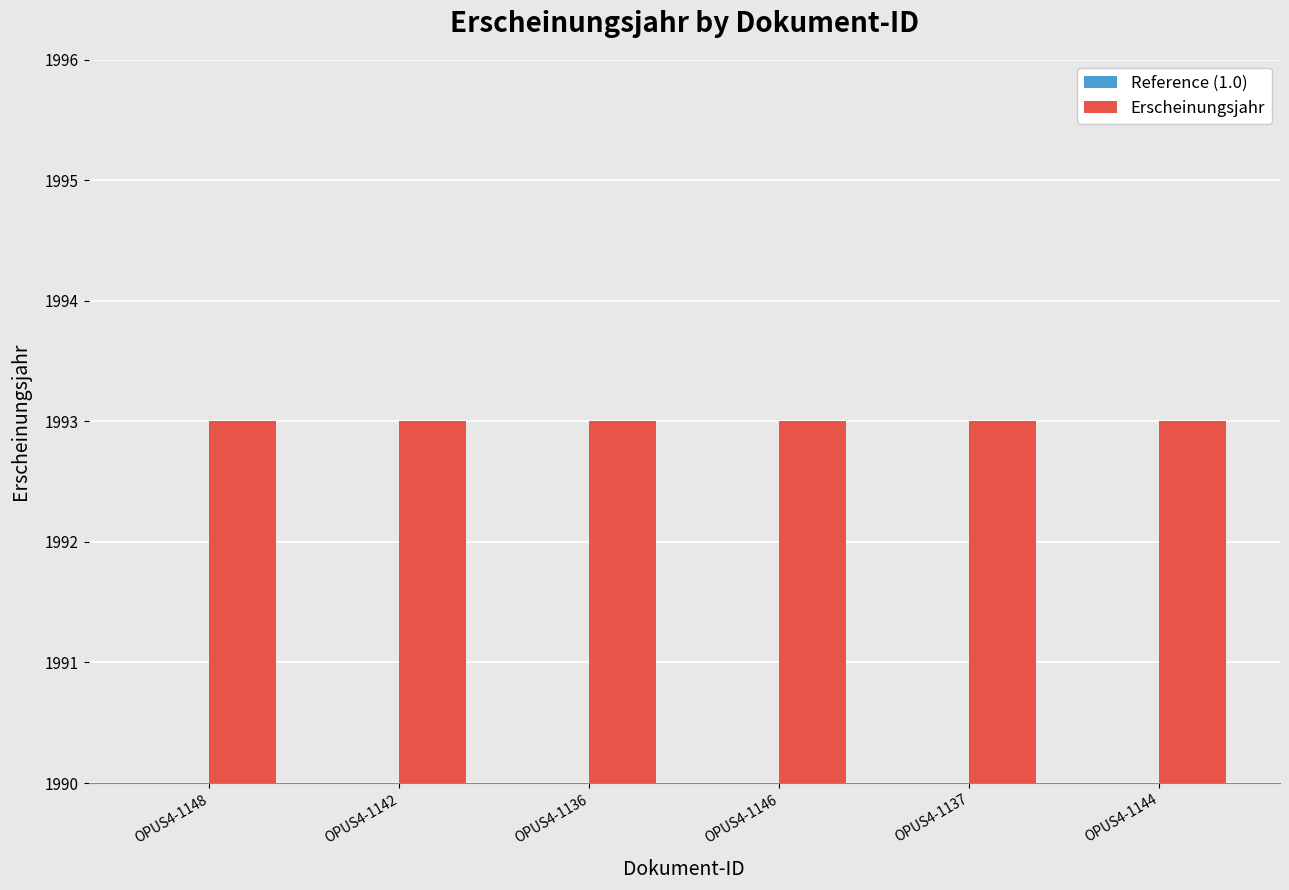

At OPUS4-1136, list the series in order from largest to smallest.

Erscheinungsjahr, Reference (1.0)